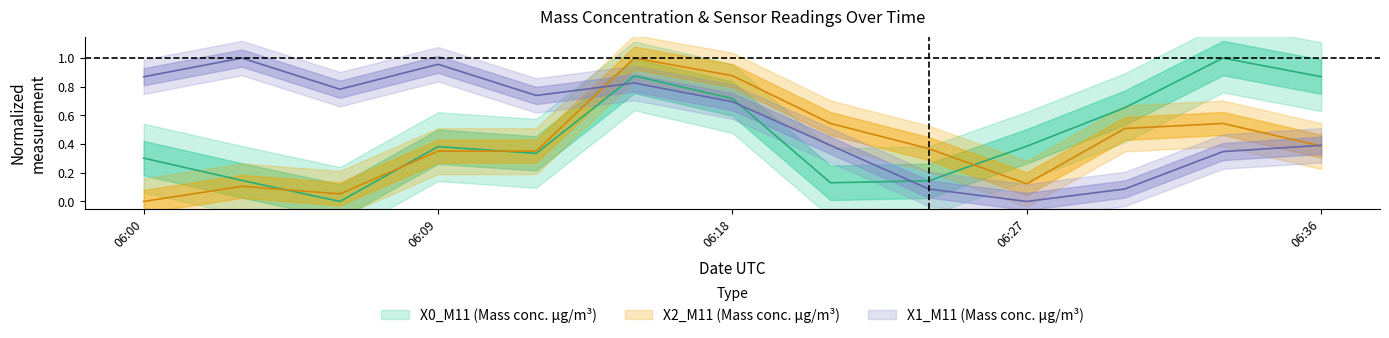

What is the sum of all X0_M11 values?

5.9